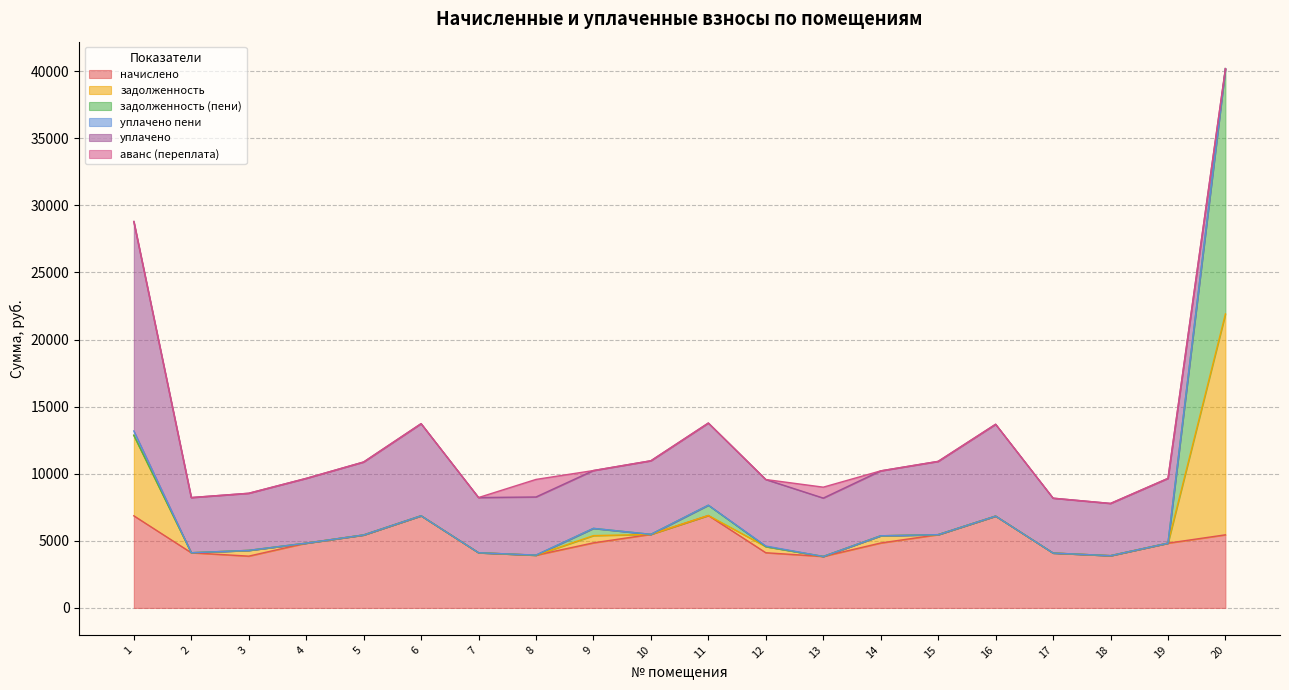

What is the difference between the maximum and minimum values in the аванс (переплата) series?

1307.4